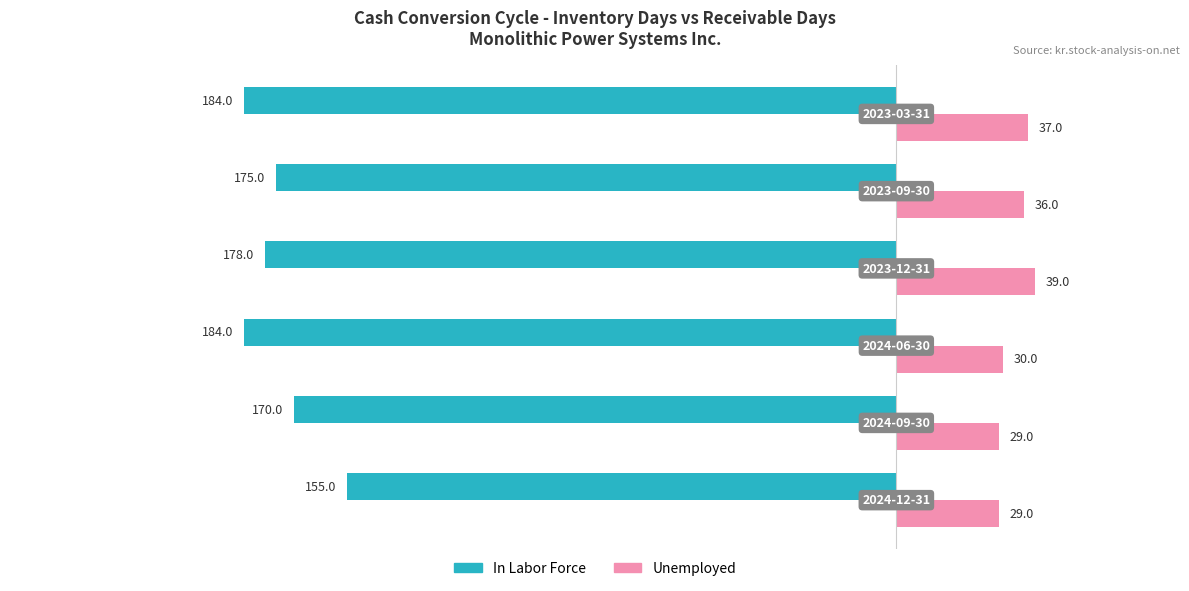

Which series has the largest total across all categories?

Unemployed